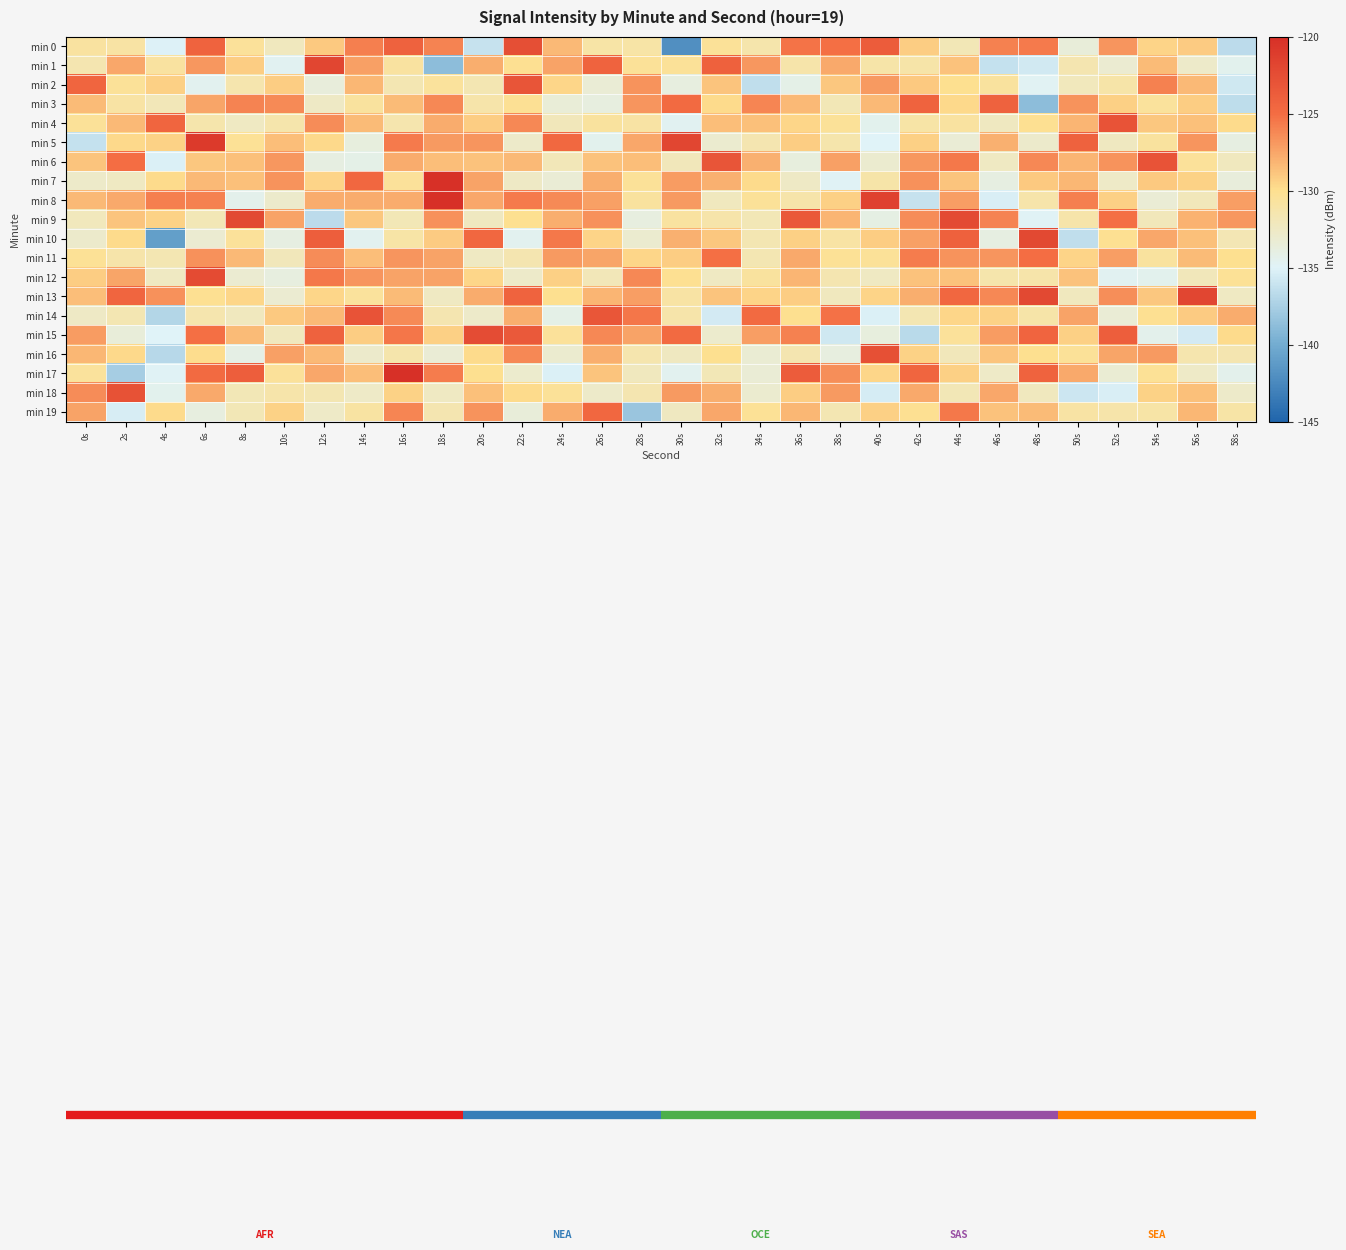

Which label corresponds to the largest value in the chart?

18s